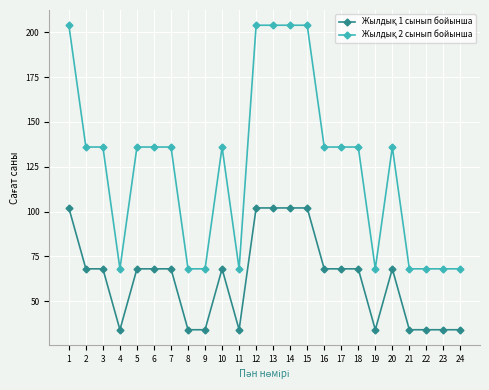

Is this an area chart (filled region under the line)?

No